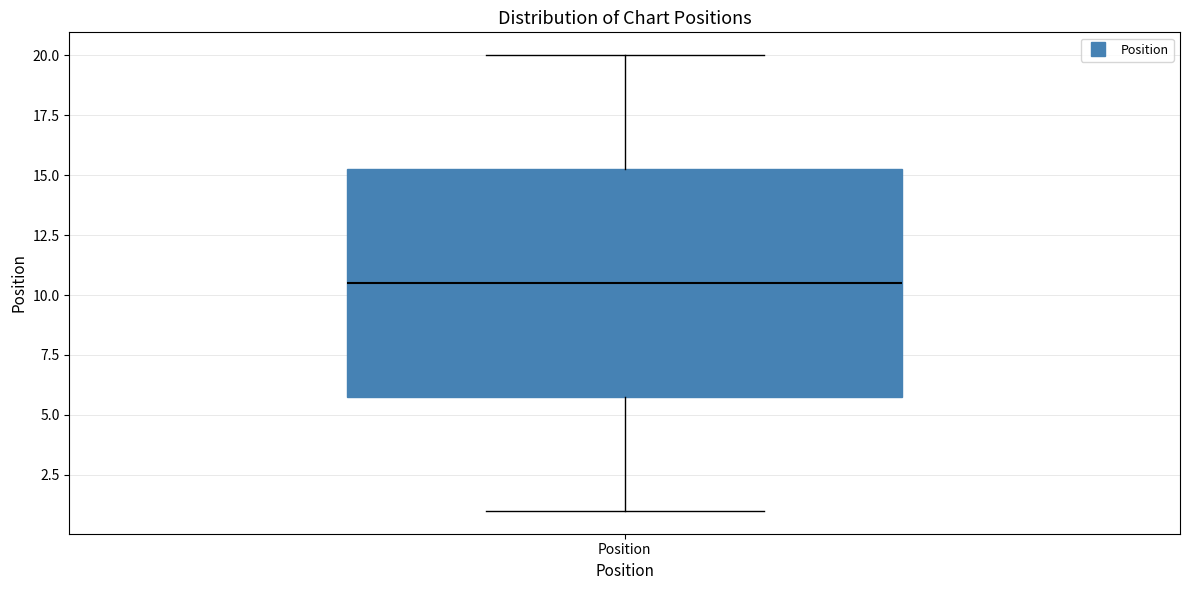

Where is the lower edge of the box for Position on the y-axis? The values are not printed on the chart, so give them approximately, as read against the axis.

6.0